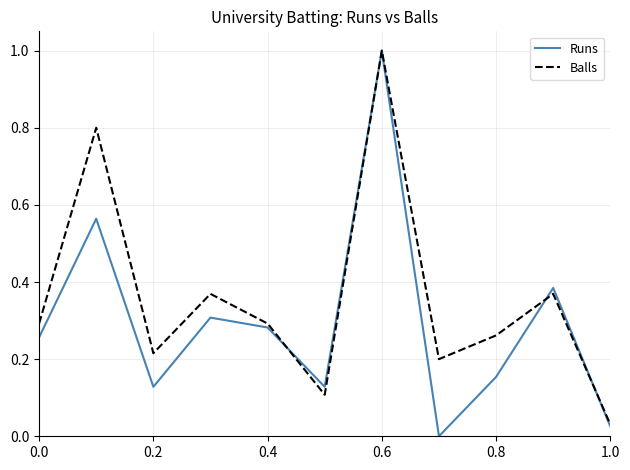

Rank the series by their average value, from lowest to highest.

Runs, Balls